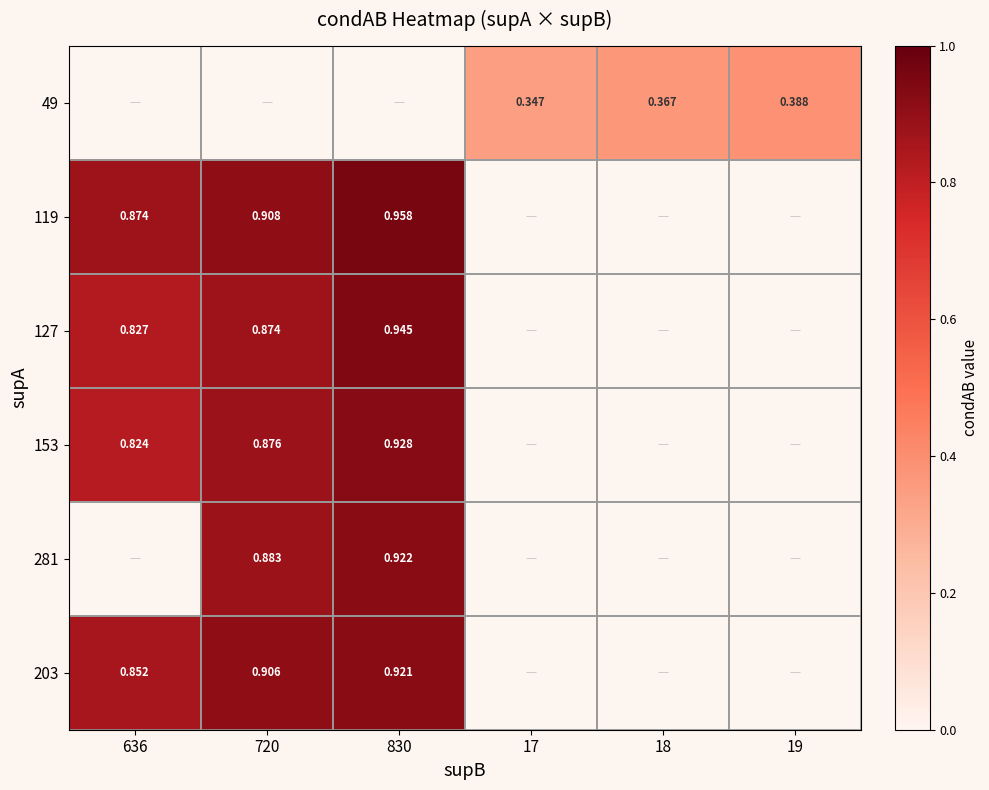

Is the value of 153 at 830 greater than the value of 119 at 636?

Yes